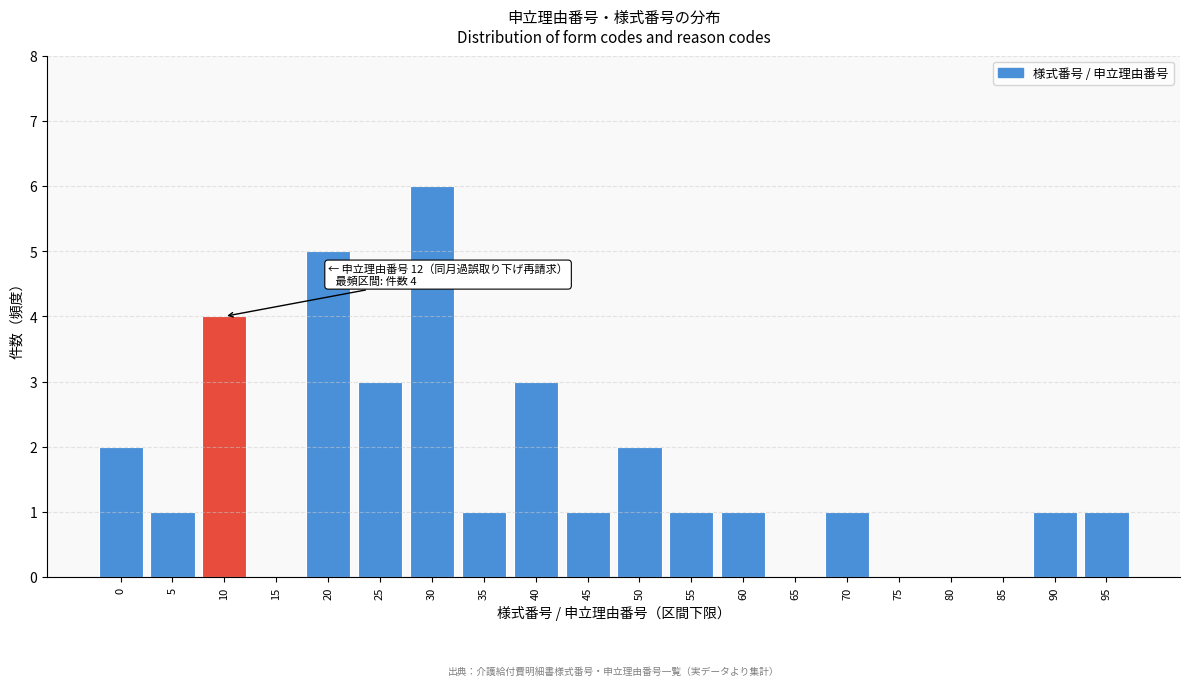

Reading right to left, what are all the values shown in this chart?

95=1	90=1	85=0	80=0	75=0	70=1	65=0	60=1	55=1	50=2	45=1	40=3	35=1	30=6	25=3	20=5	15=0	10=4	5=1	0=2